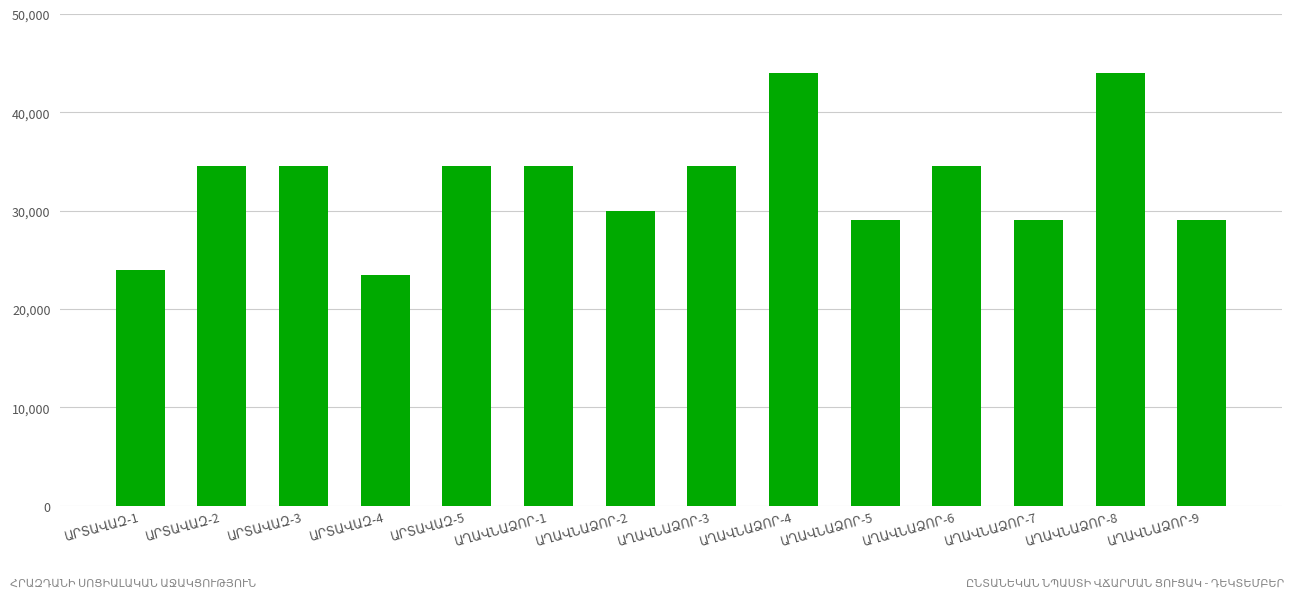

Reading left to right, what are all the values shown in this chart?

24000	34500	34500	23500	34500	34500	30000	34500	44000	29000	34500	29000	44000	29000